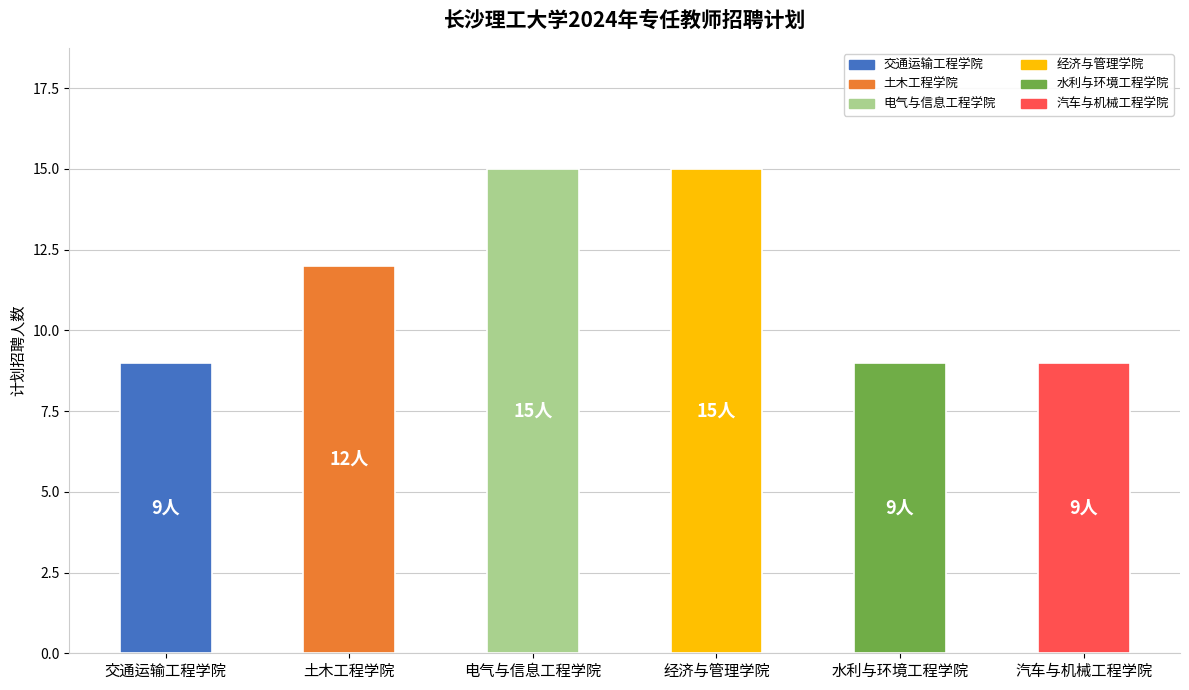

What is the maximum value shown in the chart?

15